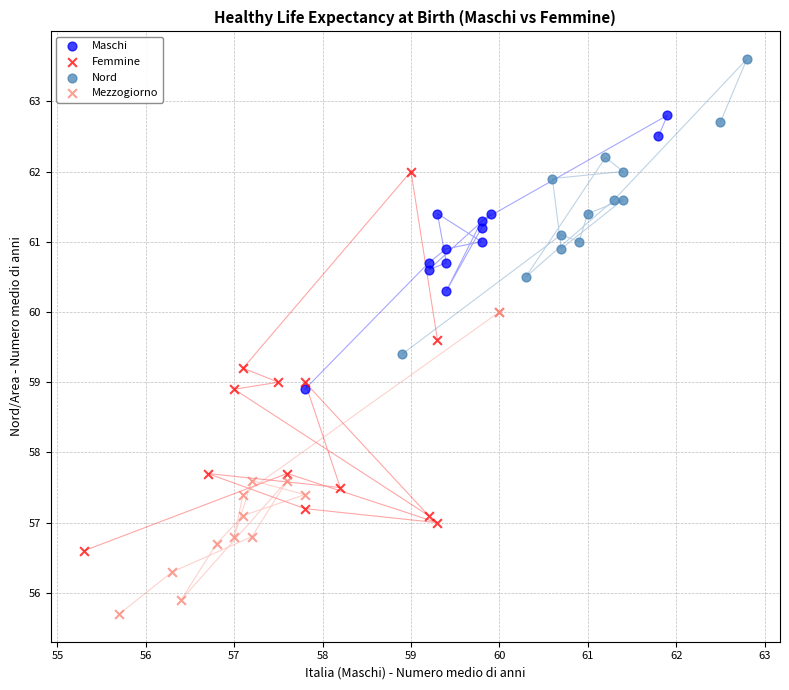

Which series reaches the minimum Y coordinate?

Mezzogiorno